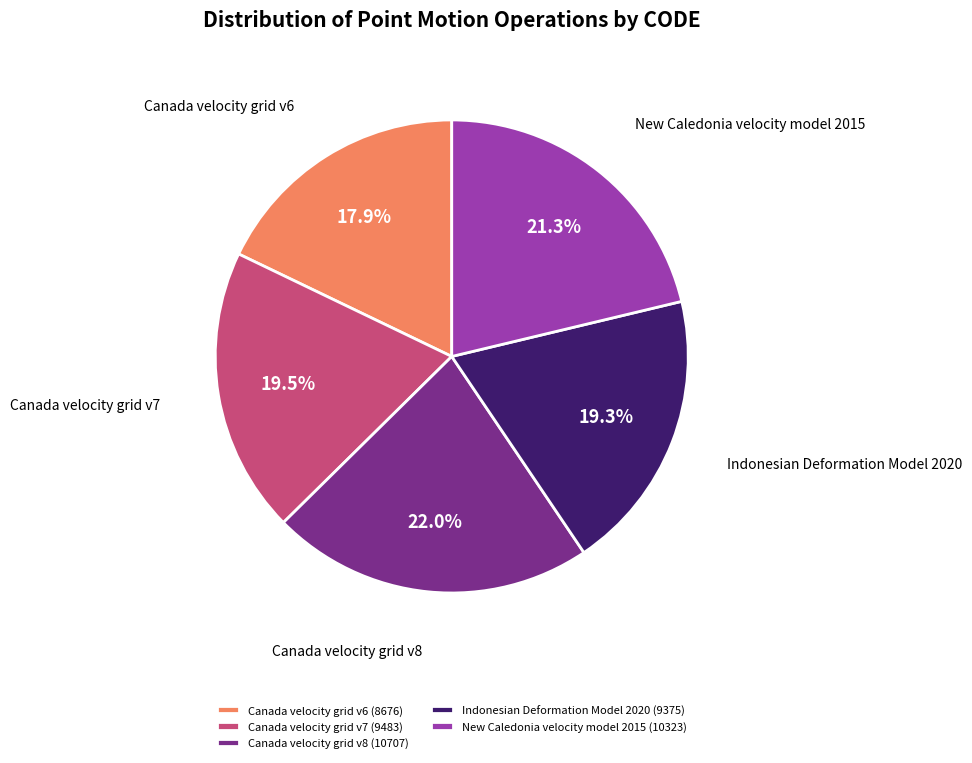

What percentage is the Canada velocity grid v6 slice, to the nearest percent?

18%